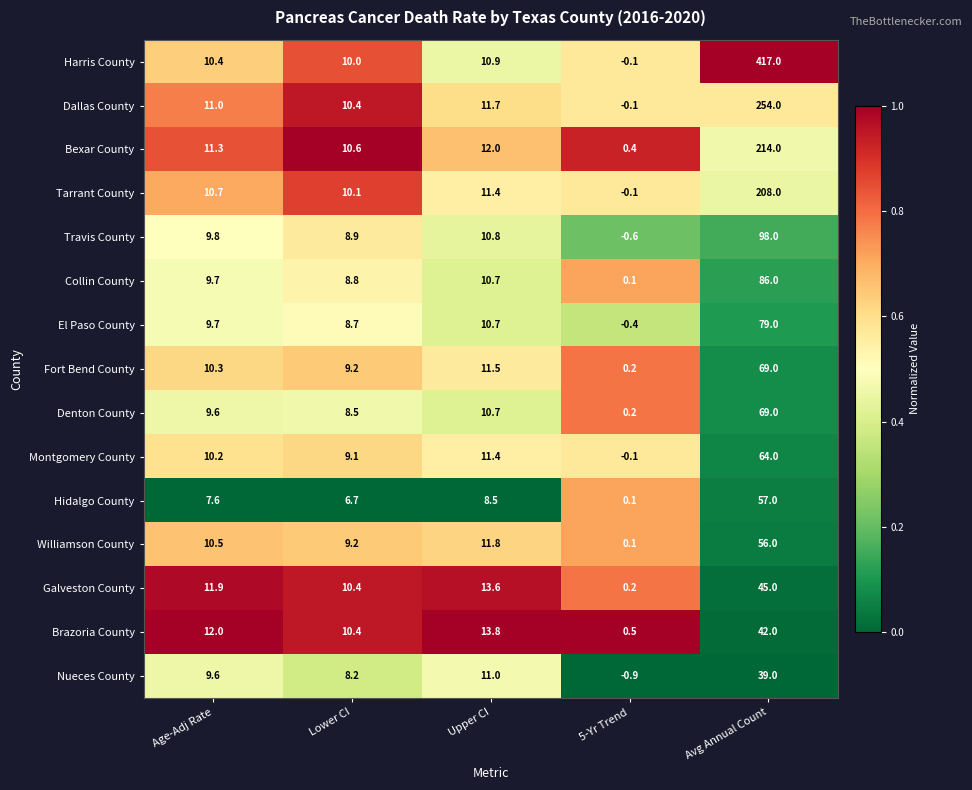

What is the difference between the maximum and minimum values in the Galveston County series?

44.8